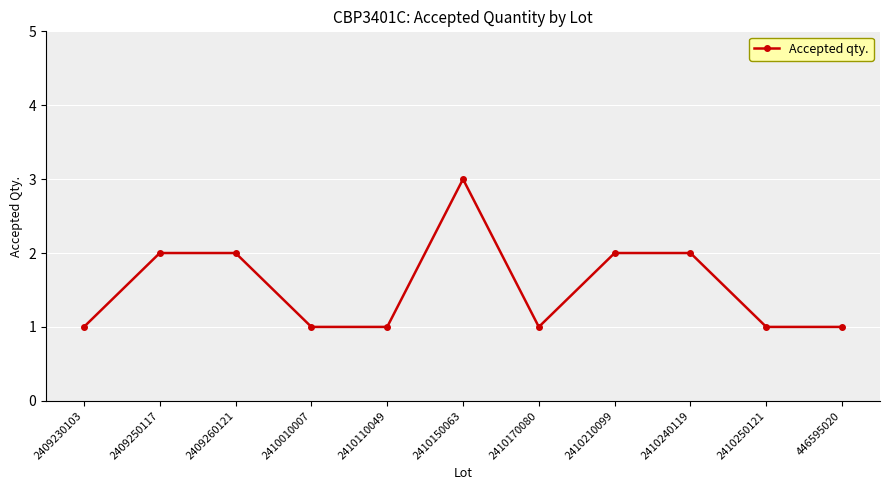

What is the average value?

2